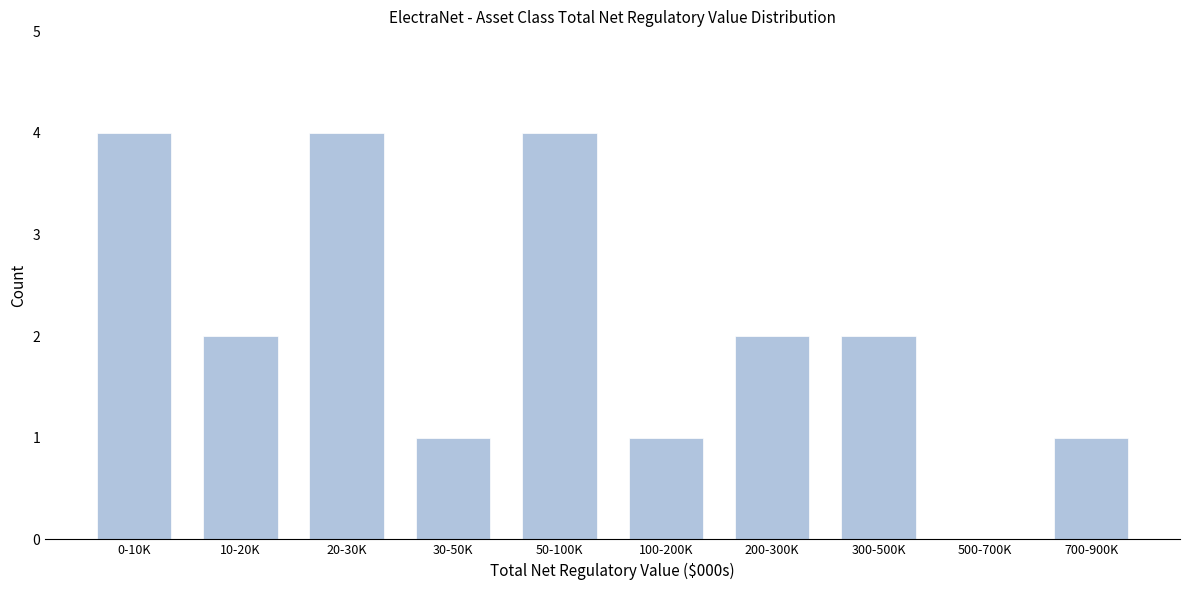

Reading left to right, what are all the values shown in this chart?

0-10K=4	10-20K=2	20-30K=4	30-50K=1	50-100K=4	100-200K=1	200-300K=2	300-500K=2	500-700K=0	700-900K=1